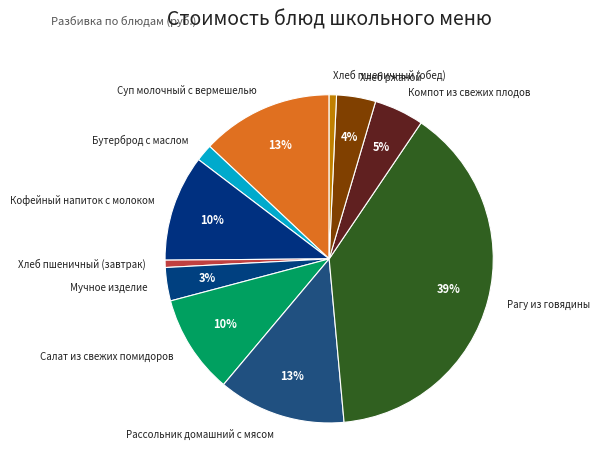

Is the sum of Хлеб пшеничный (завтрак) and Салат из свежих помидоров greater than half?

No